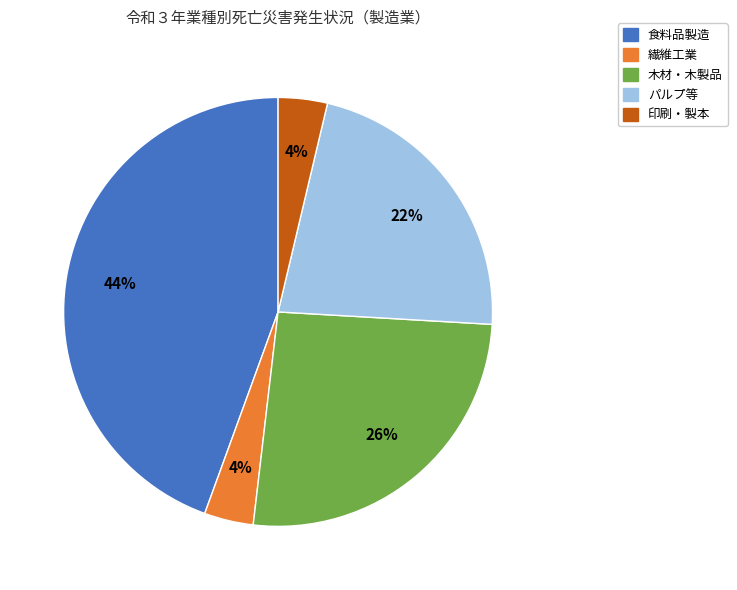

To the nearest percent, what is the average slice percentage?

20%